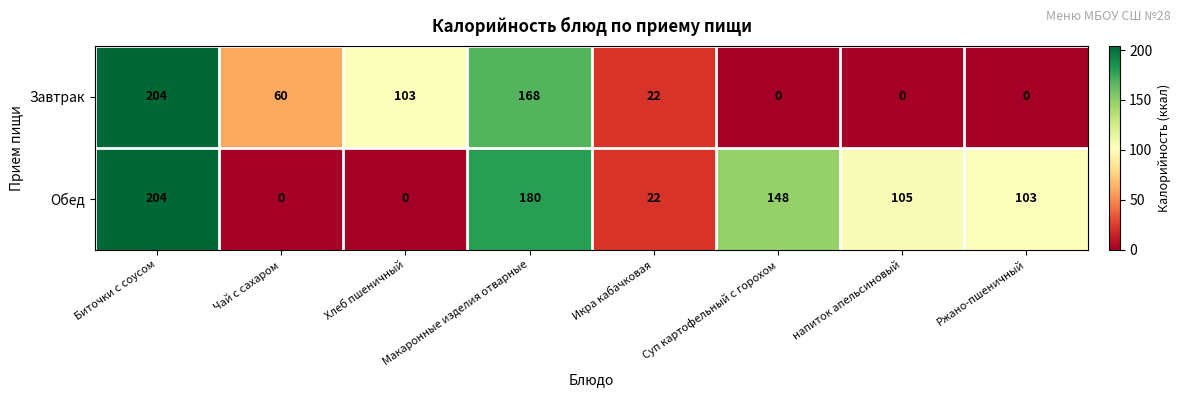

The value of Обед at Биточки с соусом is 131. True or false?

False